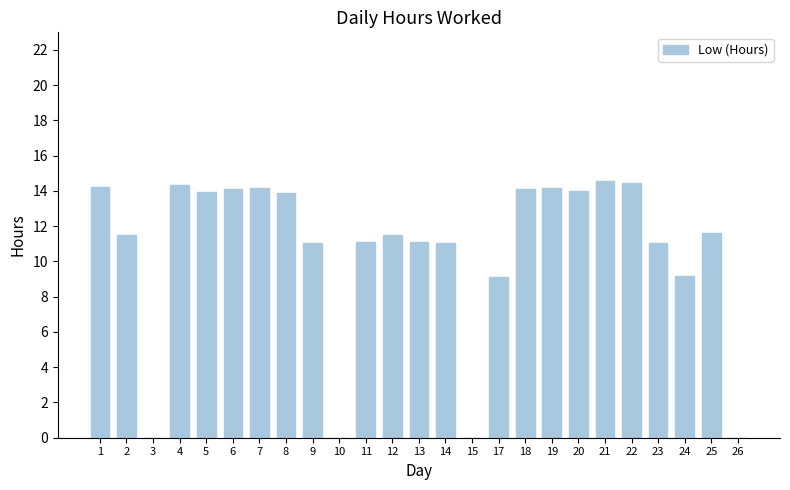

True or false: the data shows 6.2 at 11.

False